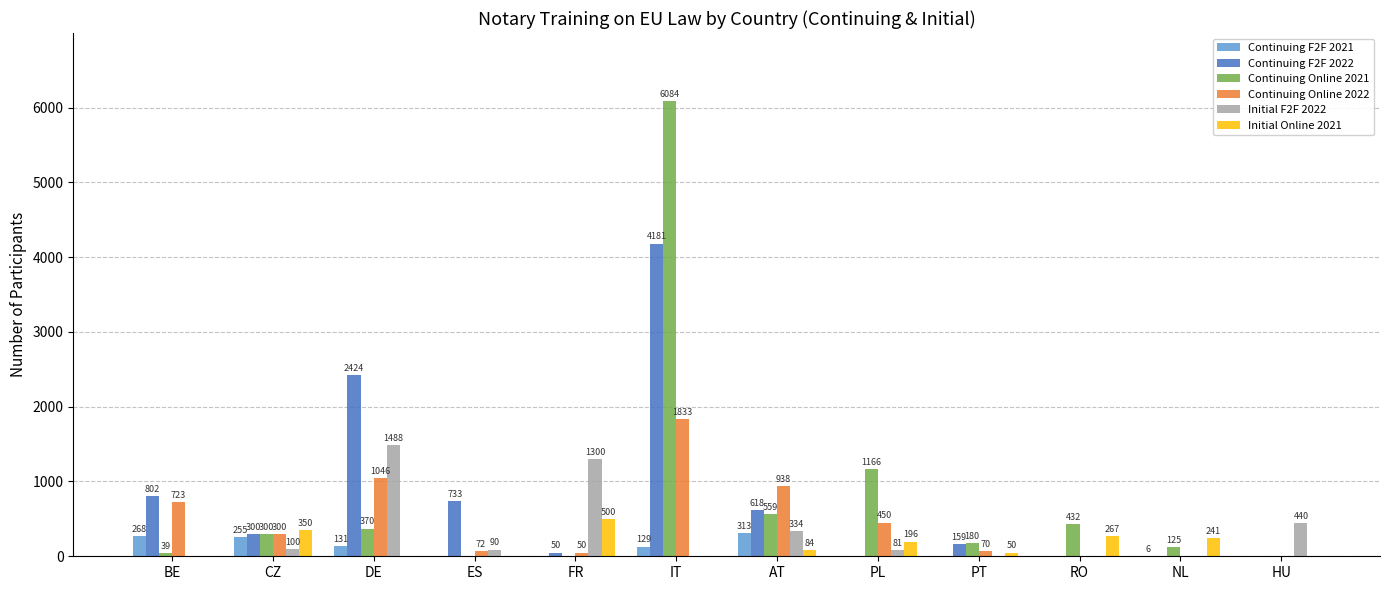

The Continuing Online 2022 series shows 1264 at BE. True or false?

False